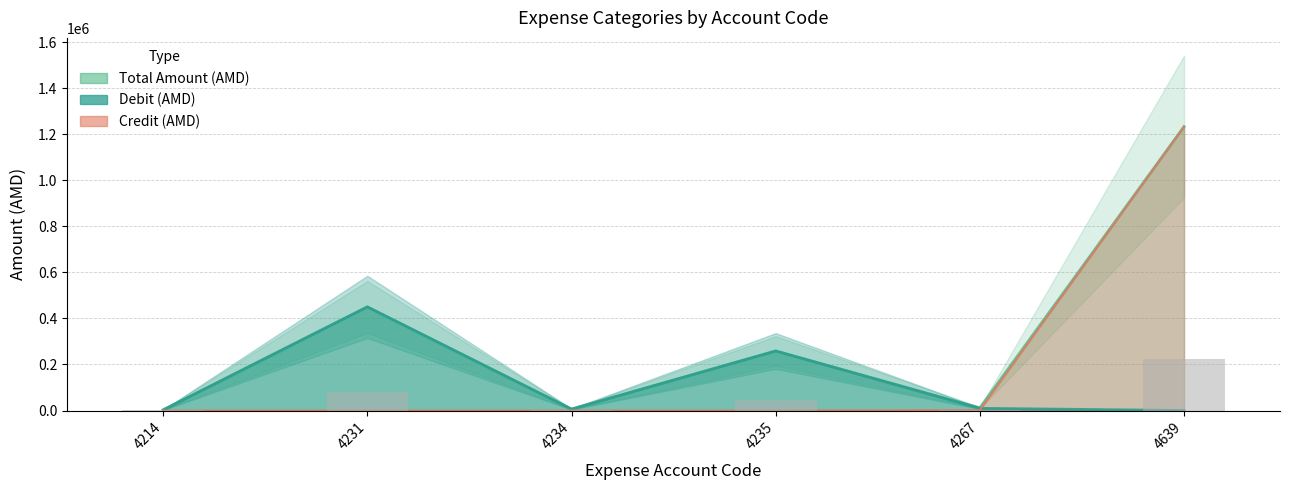

Is the value of Credit (AMD) at 4231 greater than the value of Debit (AMD) at 4639?

No